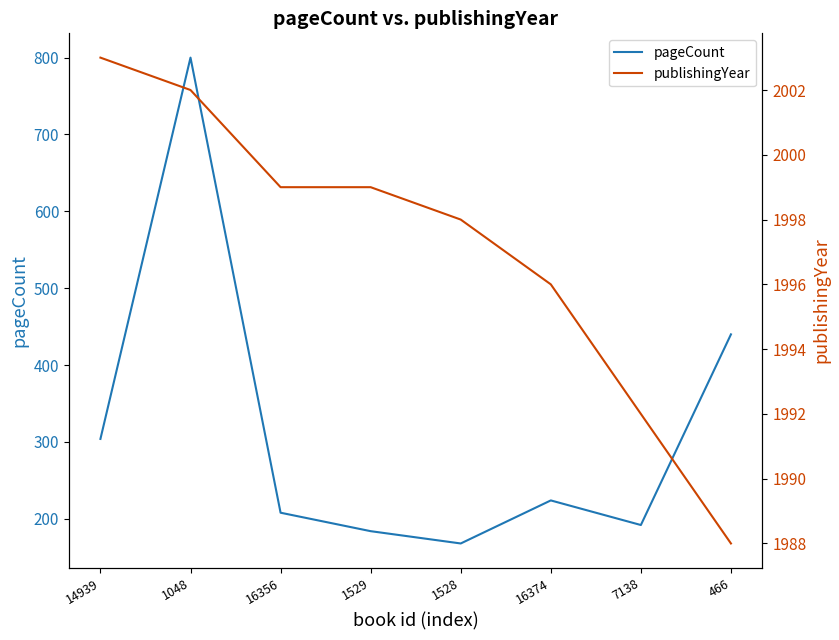

True or false: publishingYear has more than 2 interior local peaks.

False